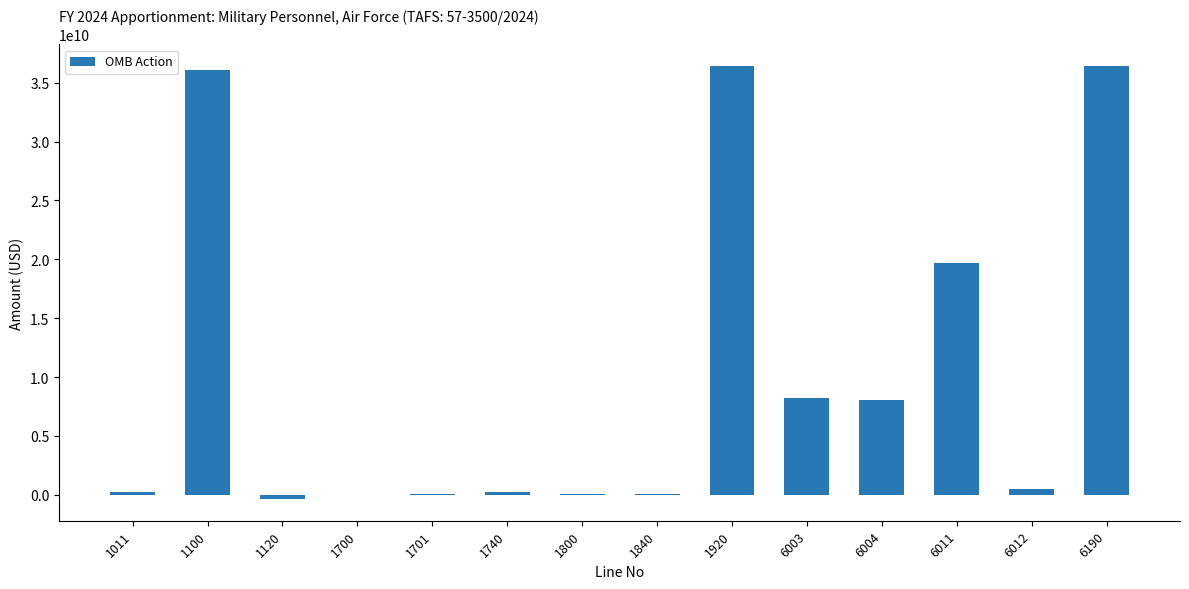

What is the sum of all values?

145716302320